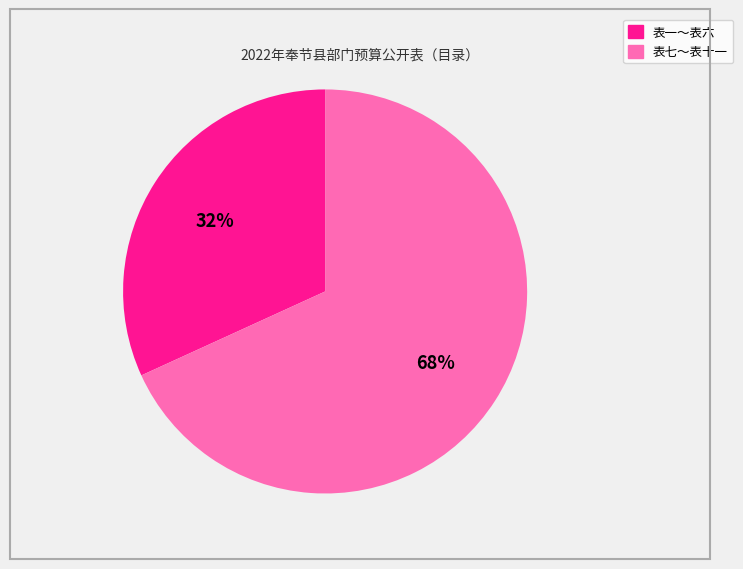

To the nearest percent, what is the difference between the largest and smallest slice percentages?

36%